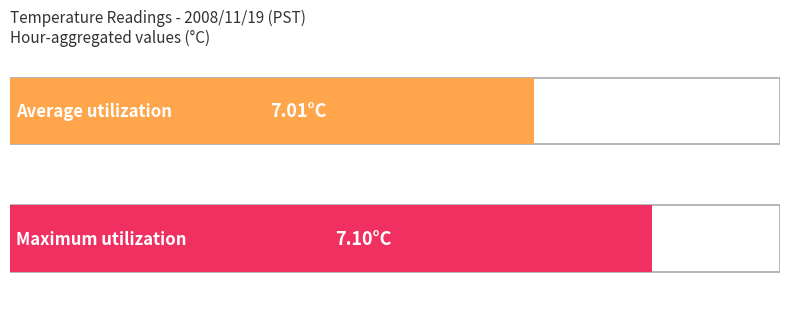

Is it true that Average utilization equals 7.0 at 21?

True